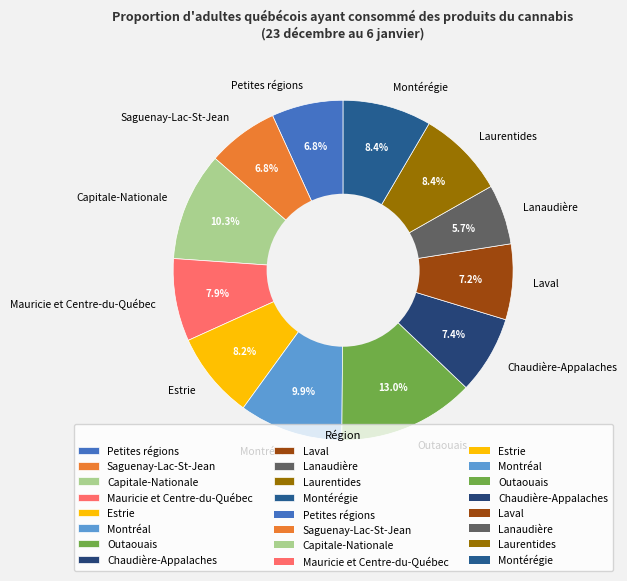

Which category has the biggest portion of the pie?

Outaouais